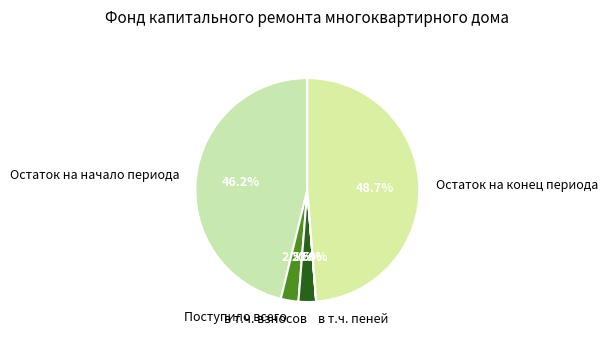

Which slice is the largest?

Остаток на конец периода